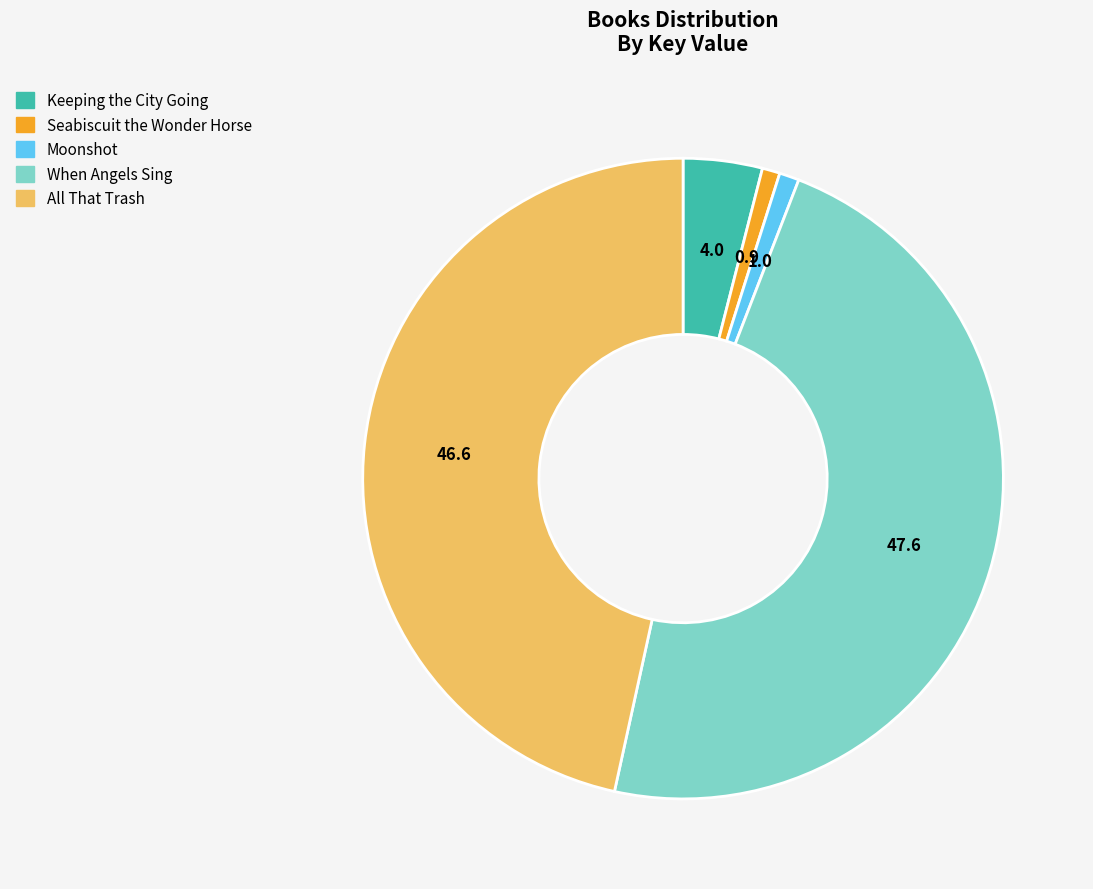

Which has a higher value, Seabiscuit the Wonder Horse or Keeping the City Going?

Keeping the City Going